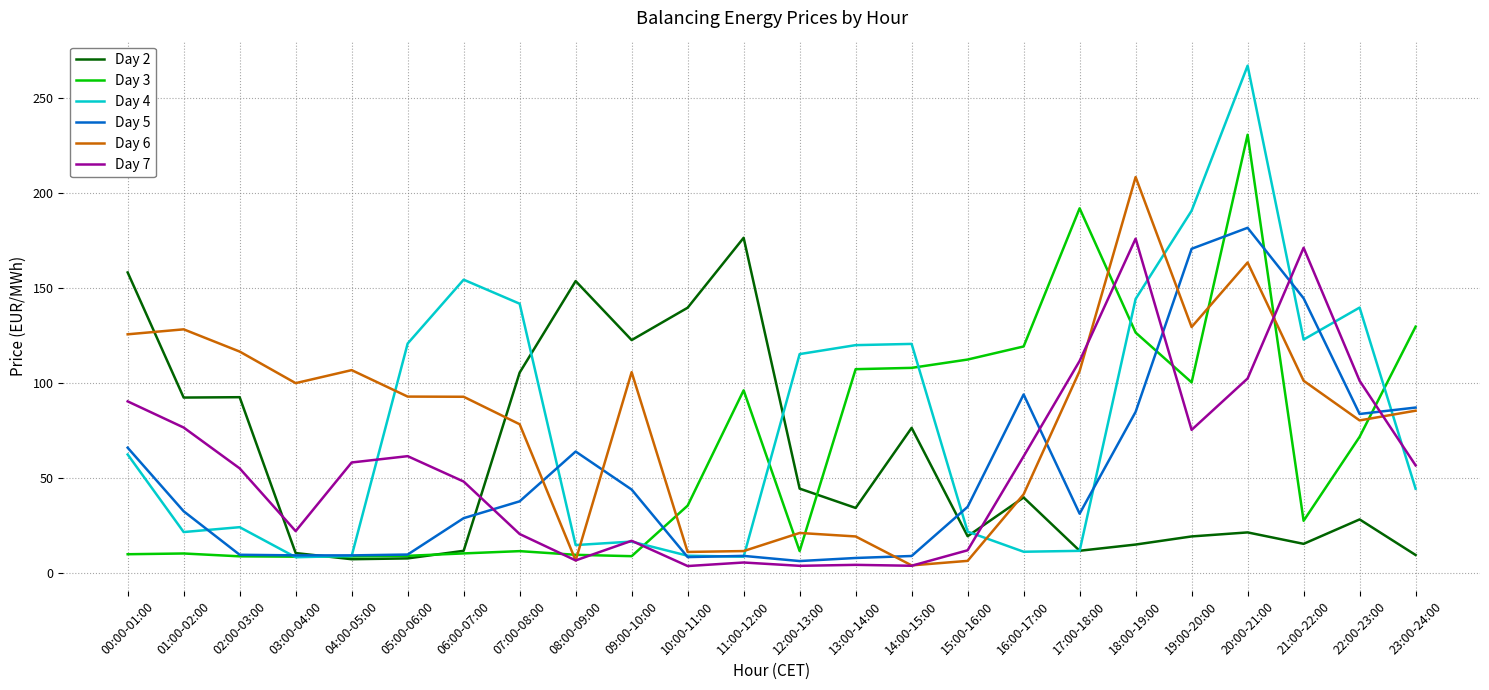

True or false: Day 6 and Day 5 intersect in this chart.

True